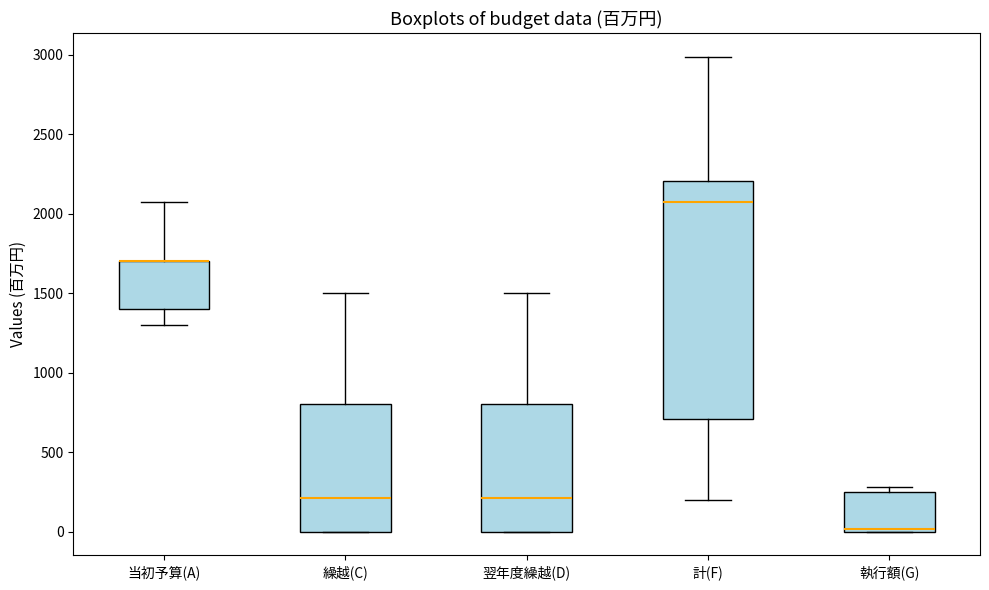

Which box is the tallest, from its lower edge to its upper edge?

計(F)